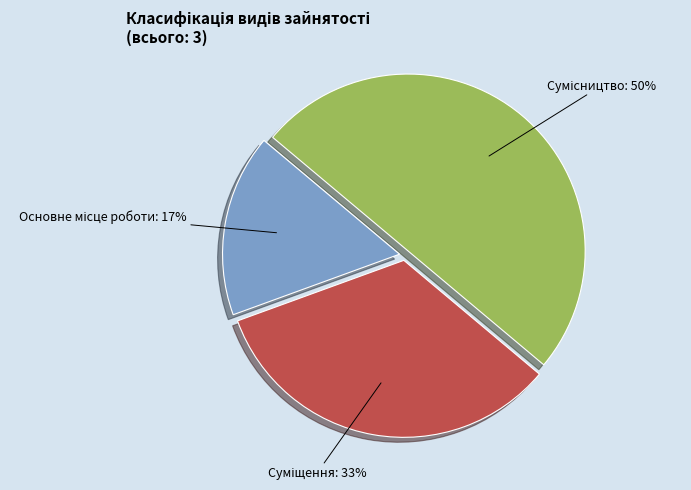

To the nearest percent, what is the average slice percentage?

33%